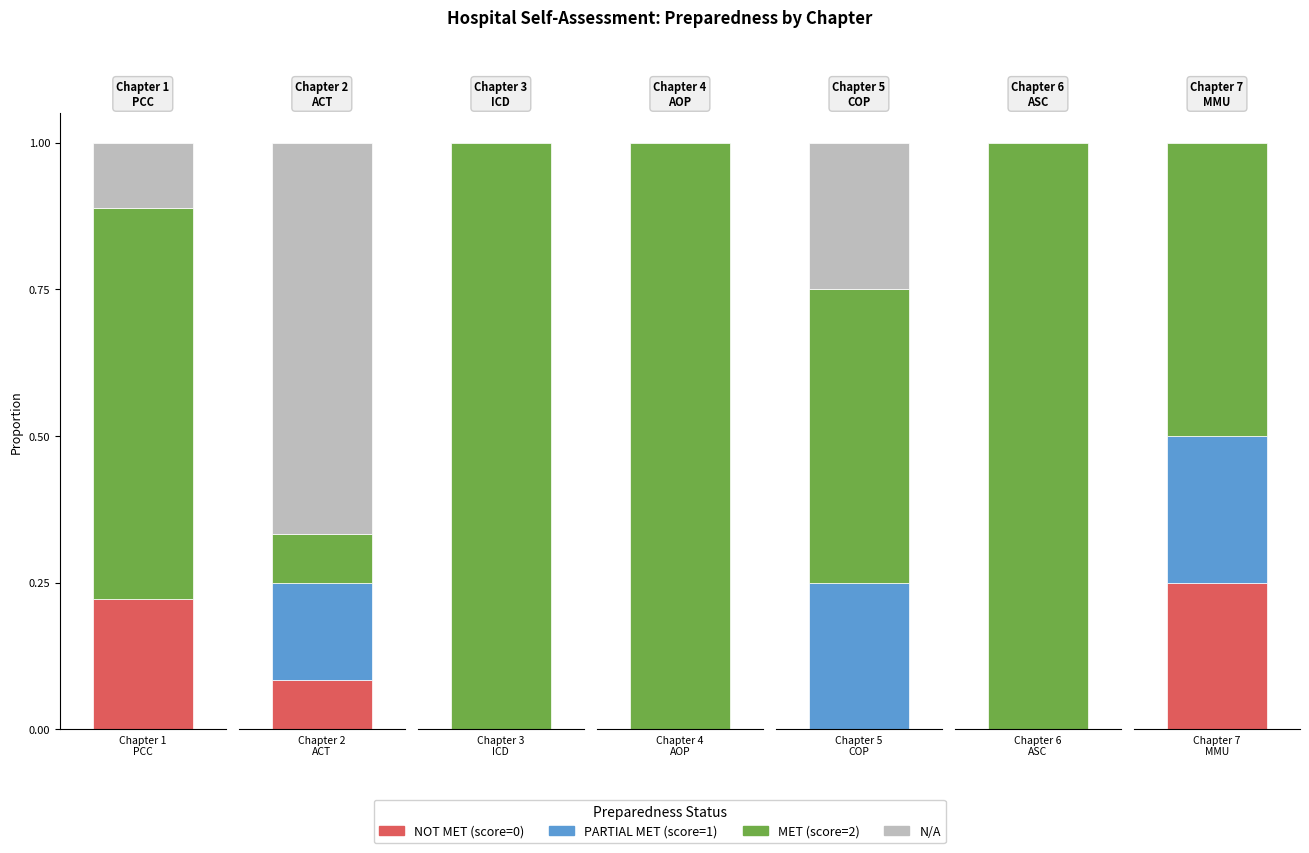

Is the value of PARTIAL MET (1) at 4 greater than the value of MET (2) at 4?

No